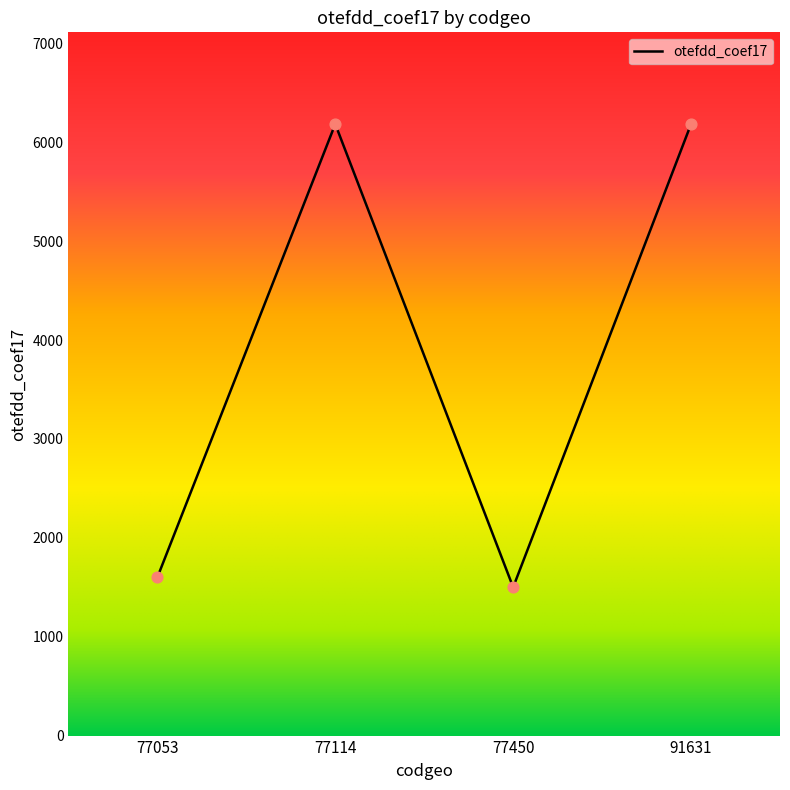

What is the change in value from 77053 to 77450?

-100